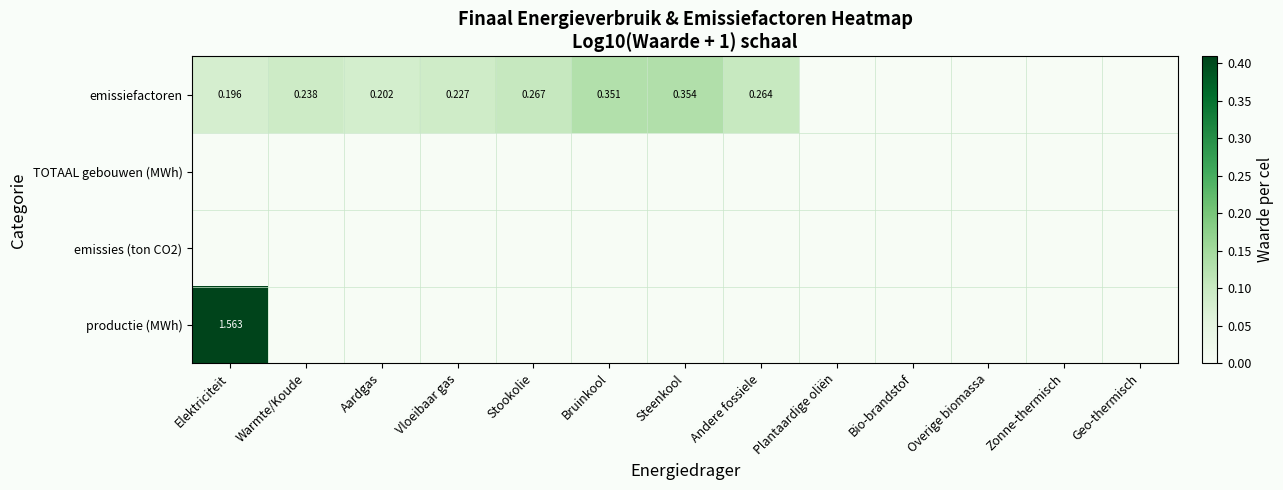

At which category is the sum across all series the highest?

Elektriciteit